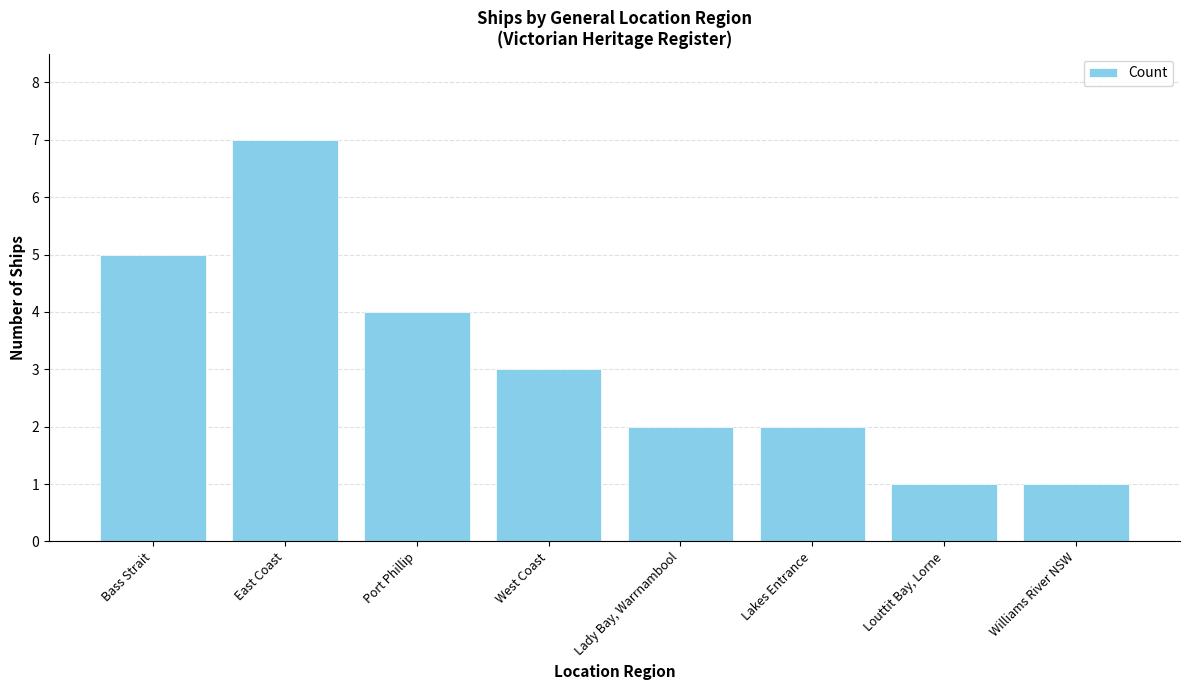

How many values are between 2 and 5?

5